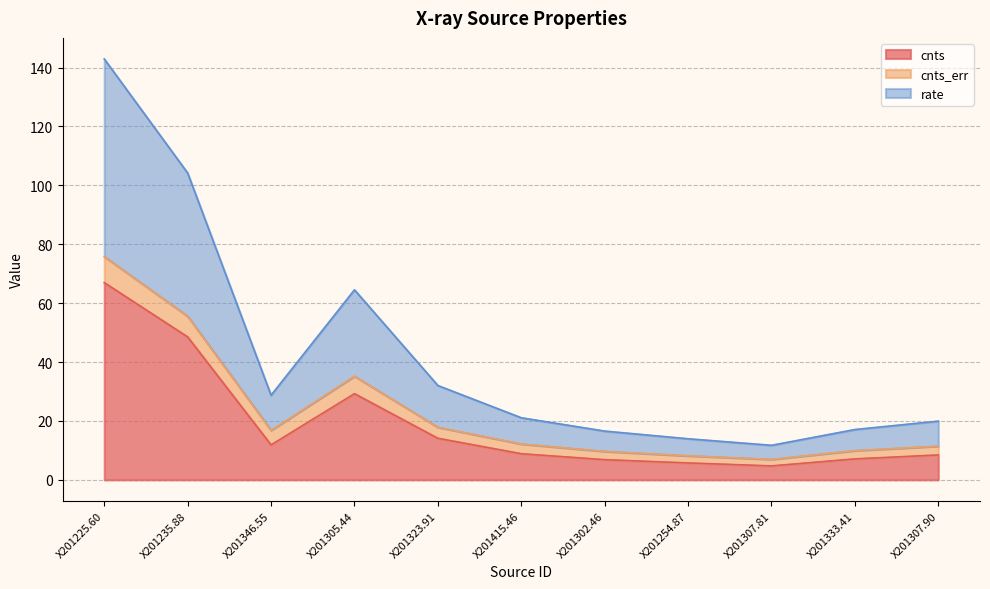

Is it true that cnts equals 7.4 at X201307.81?

False